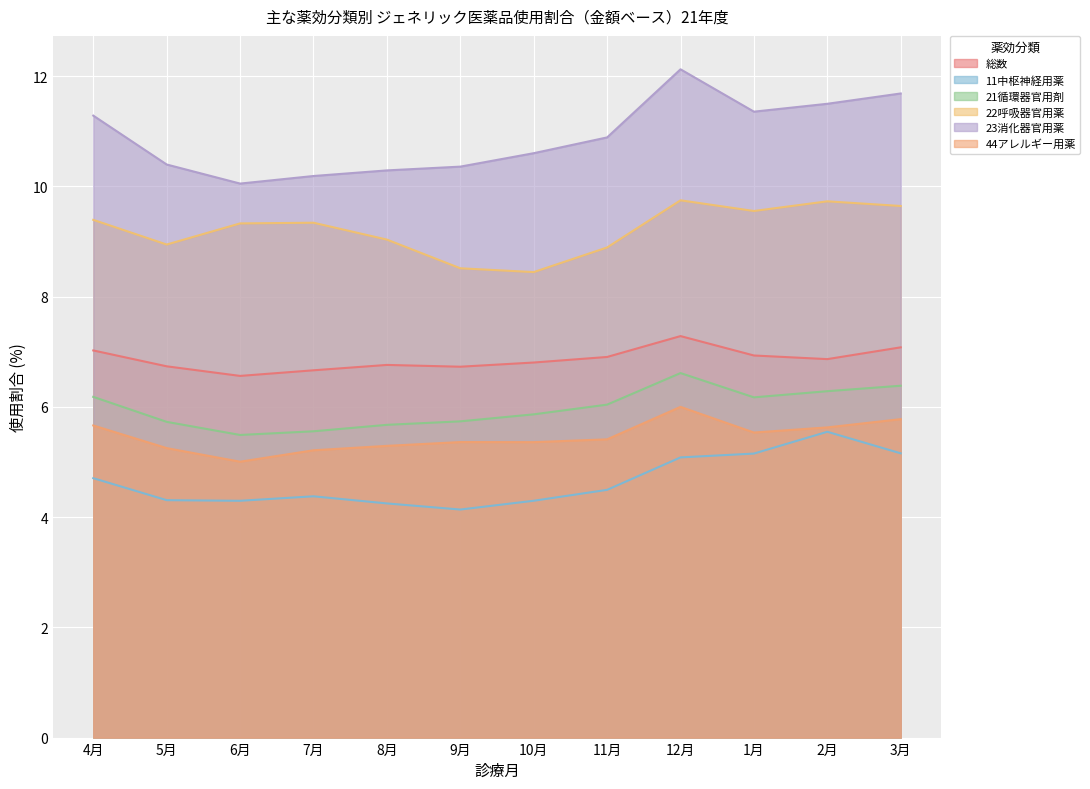

Is the value of 11中枢神経用薬 at 11月 greater than the value of 44アレルギー用薬 at 4月?

No